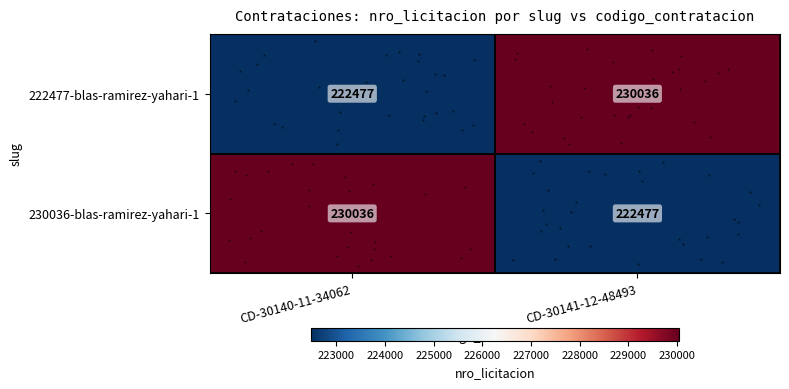

What is the sum of the 230036-blas-ramirez-yahari-1 values at CD-30140-11-34062 and CD-30141-12-48493?

452513